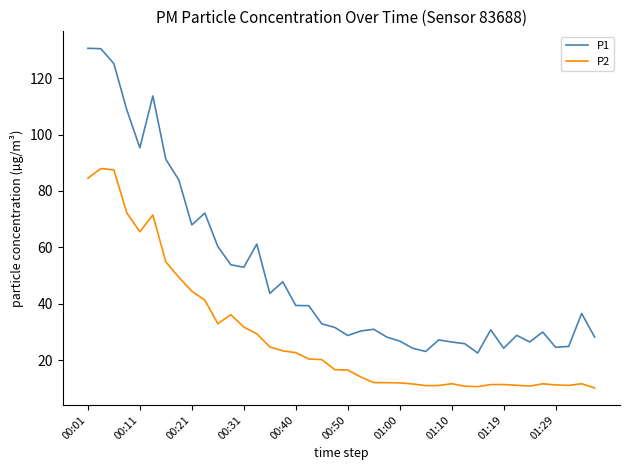

List the series in order of their overall mean, highest first.

P1, P2